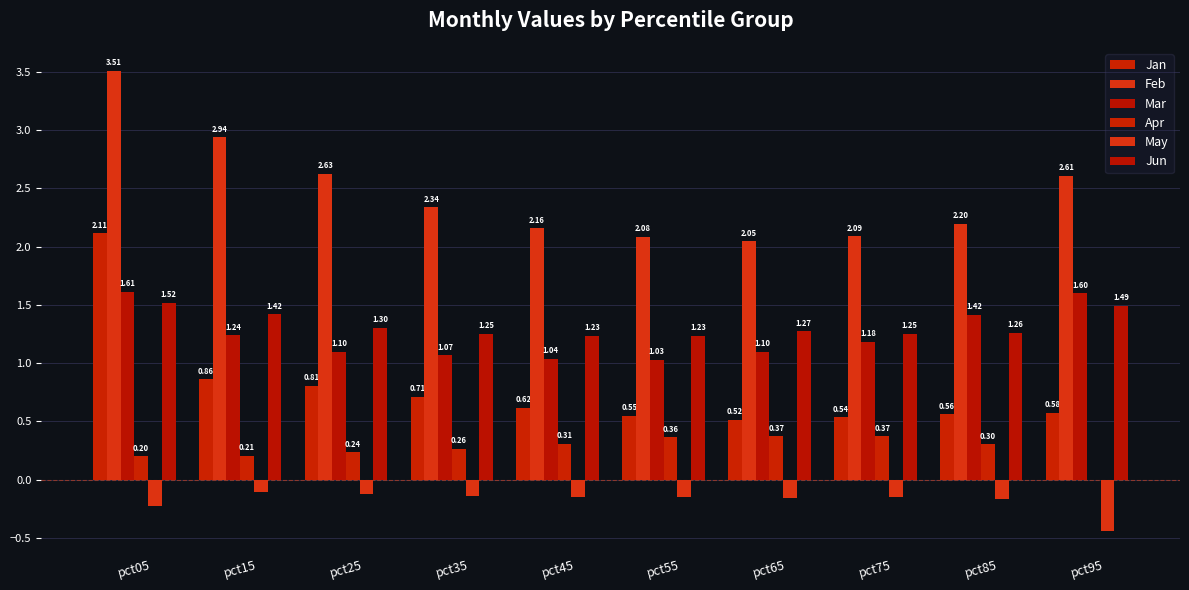

The Jan series shows 0.9 at pct75. True or false?

False